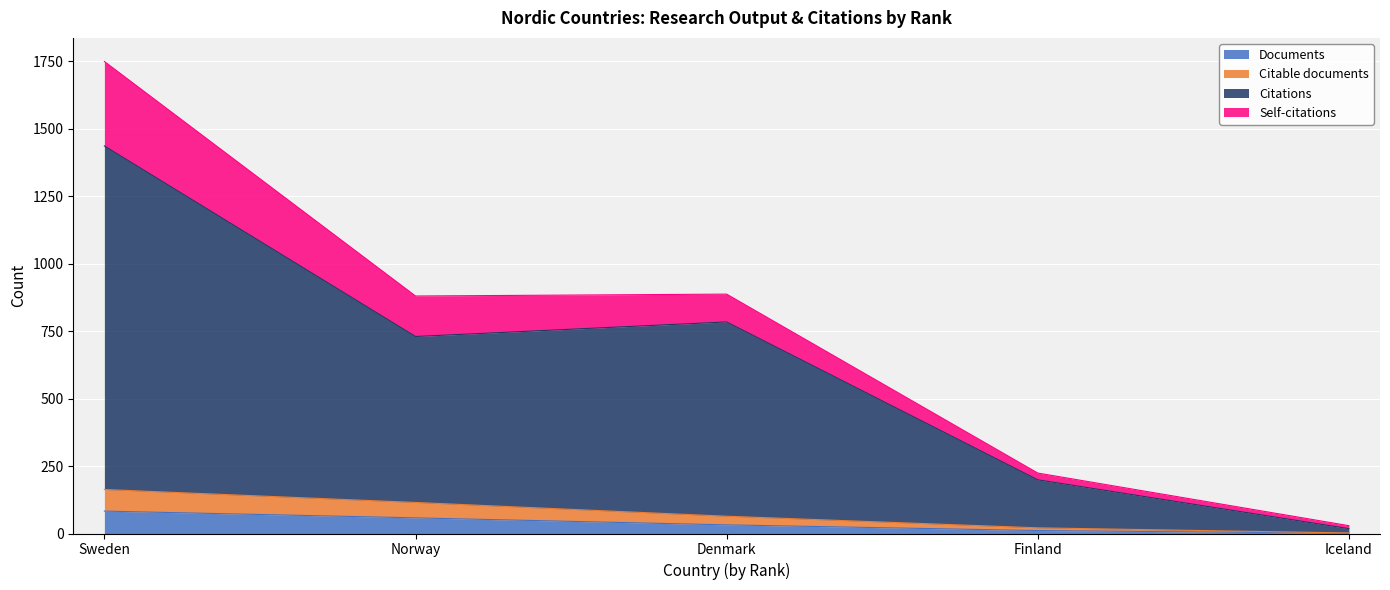

The value of Documents at Norway is 13. True or false?

False